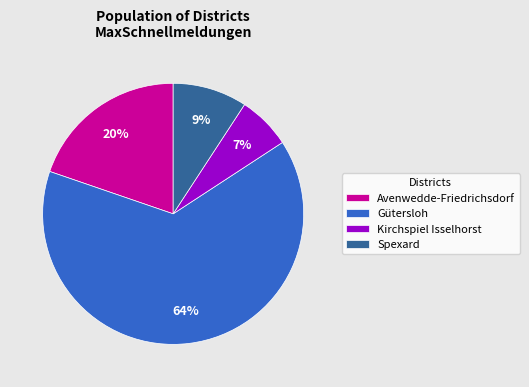

To the nearest percent, what is the combined percentage of Spexard and Kirchspiel Isselhorst?

16%